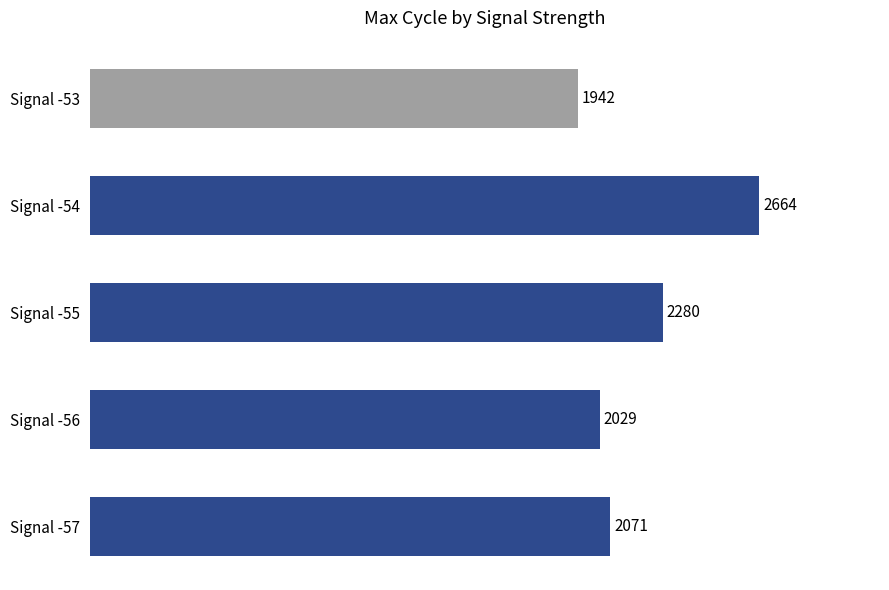

Is it true that the value at Signal -53 is 879?

False